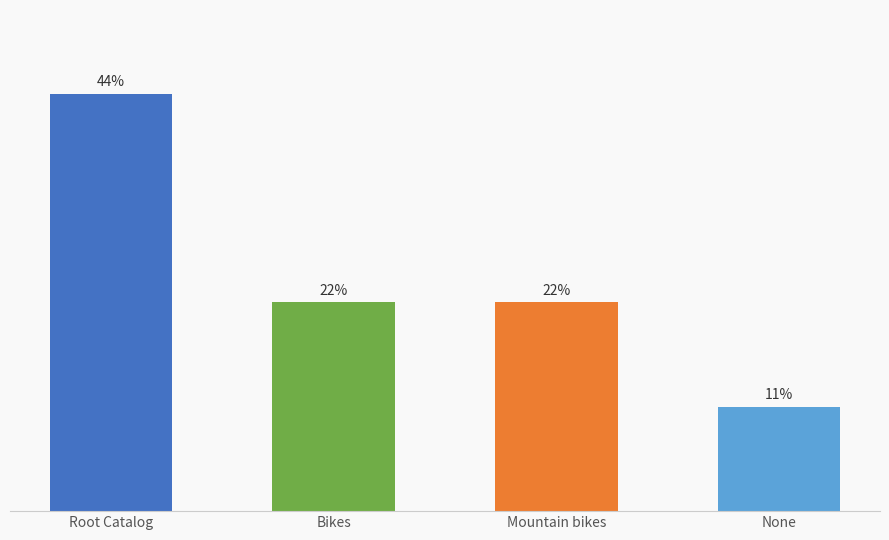

List the labels in order of value, largest first.

Root Catalog, Bikes, Mountain bikes, None